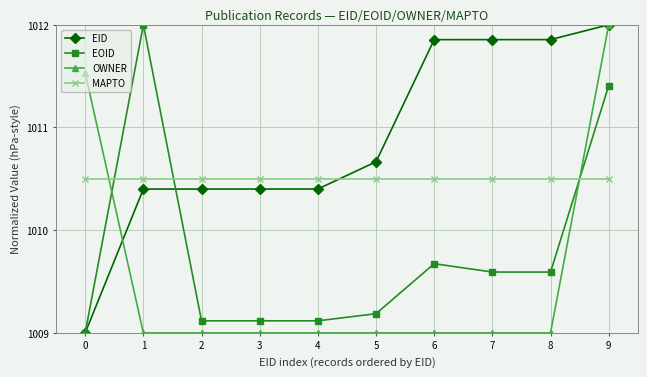

What is the highest value of the EID series?

1012.0